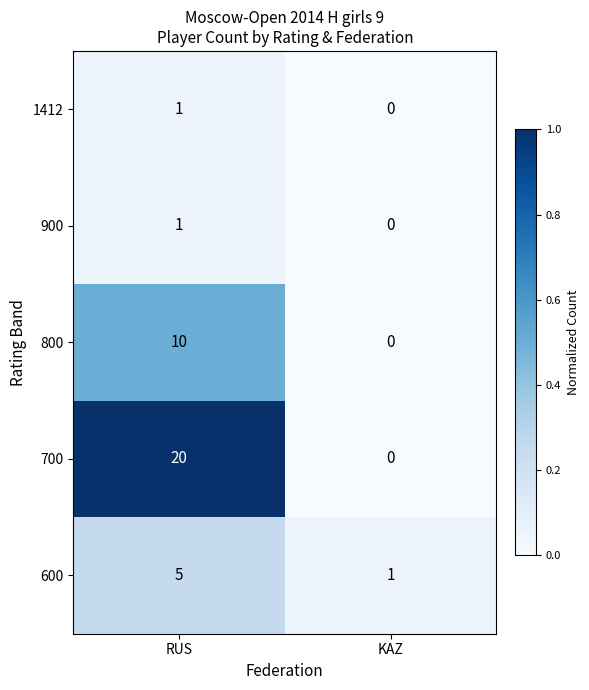

Which category has the highest value across all series?

RUS